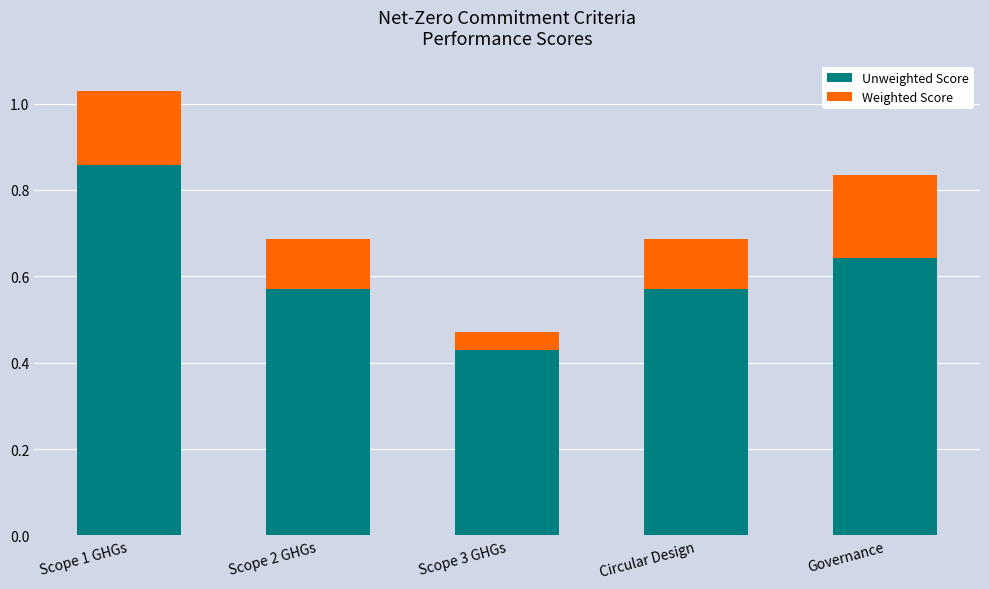

Is it true that Unweighted Score equals 0.8 at Scope 2 GHGs?

False